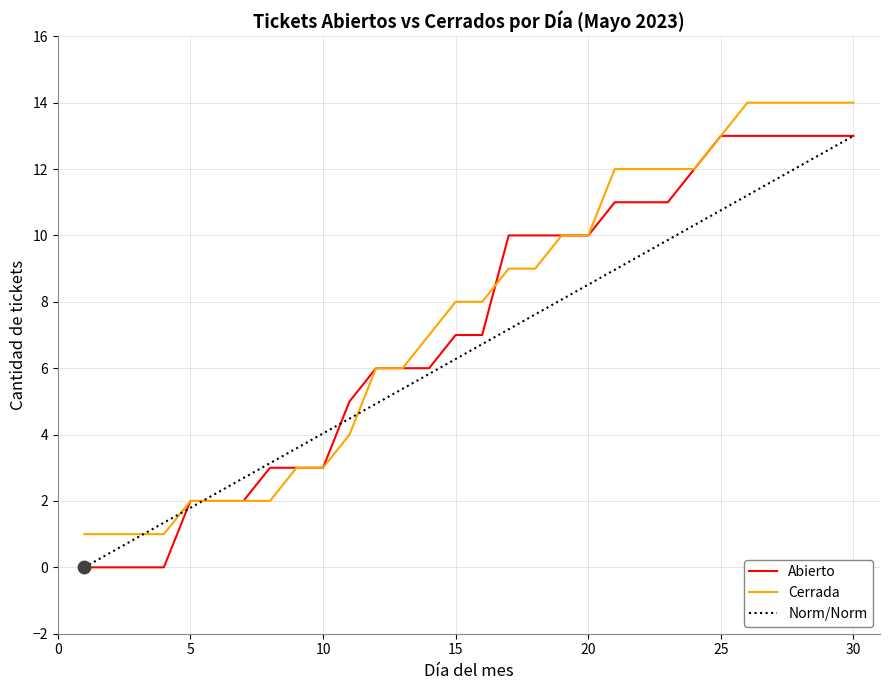

Which series has the largest total across all categories?

Cerrada